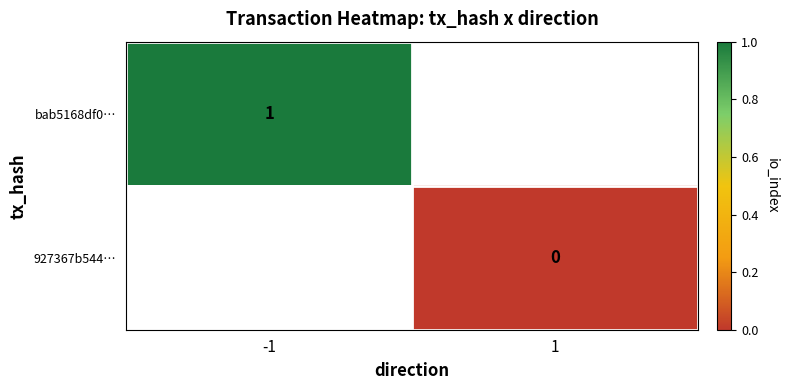

Is the value of bab5168df0… at -1 greater than the value of 927367b544… at 1?

Yes